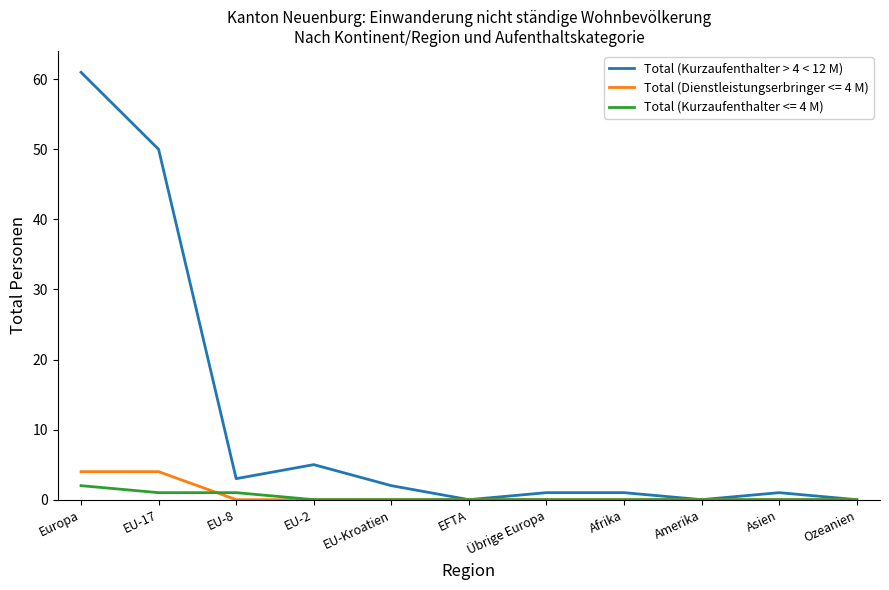

What is the maximum value shown in the chart?

61